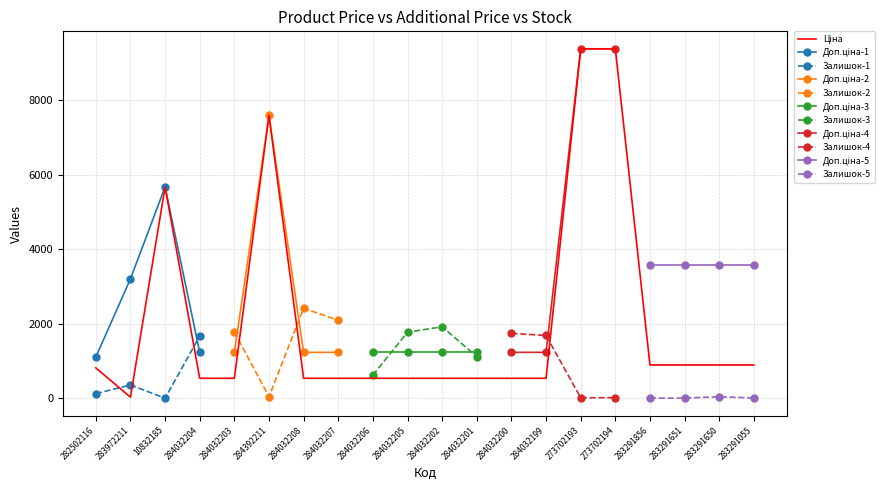

What is the total value across all series at 284032204?

3448.4